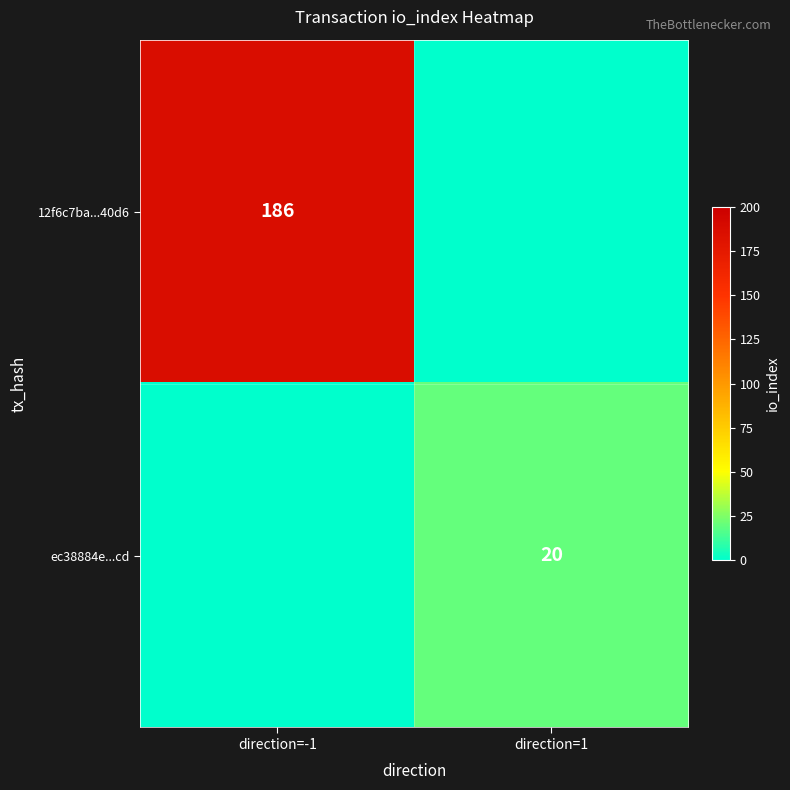

True or false: ec38884e...cd has a value of 10 at direction=1.

False